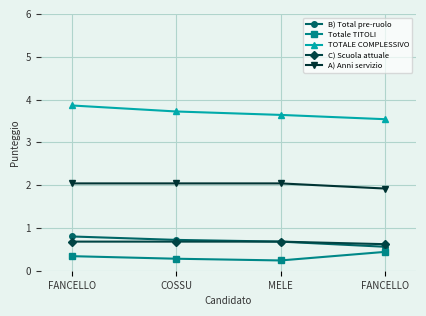

At which category is the sum across all series the highest?

FANCELLO